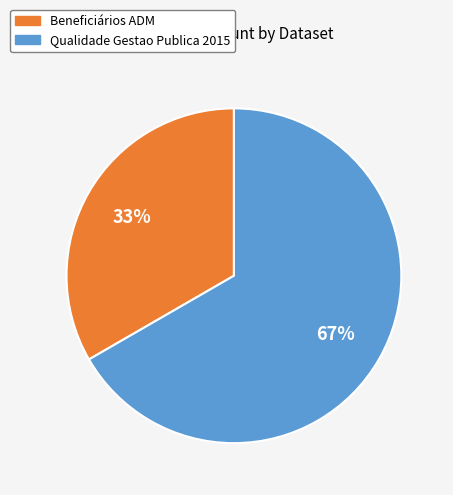

Count the number of slices in the pie.

2